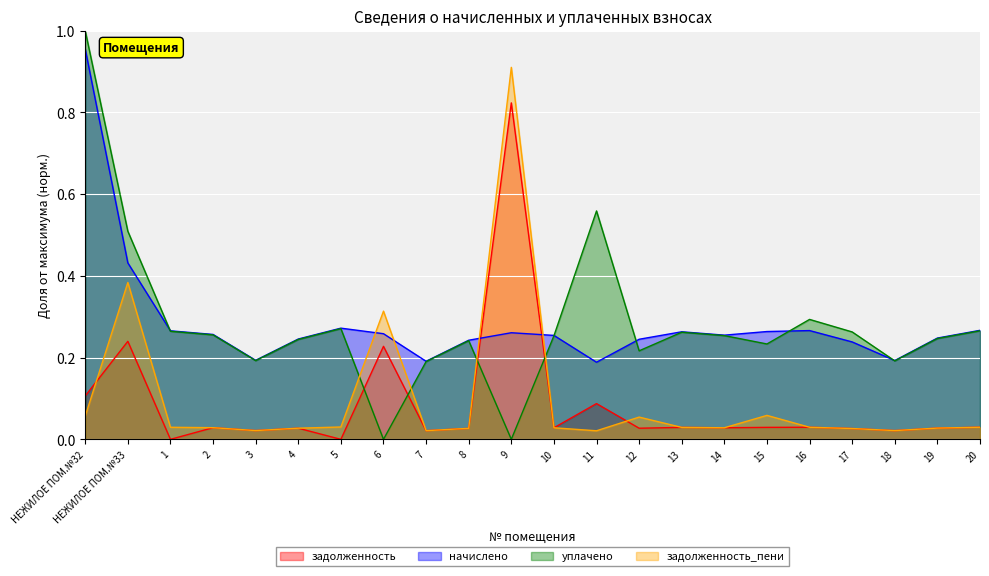

At how many categories does at least one series exceed 0?

22